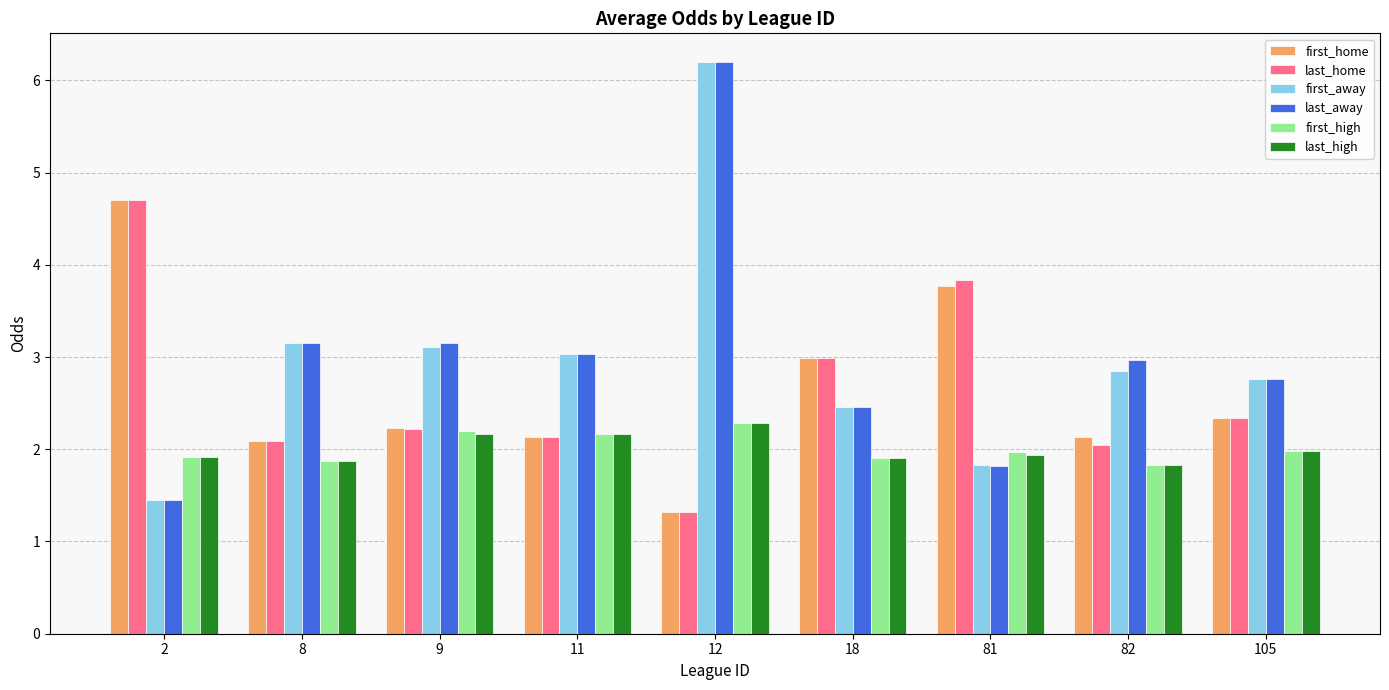

True or false: first_home has a value of 2.1 at 82.

True